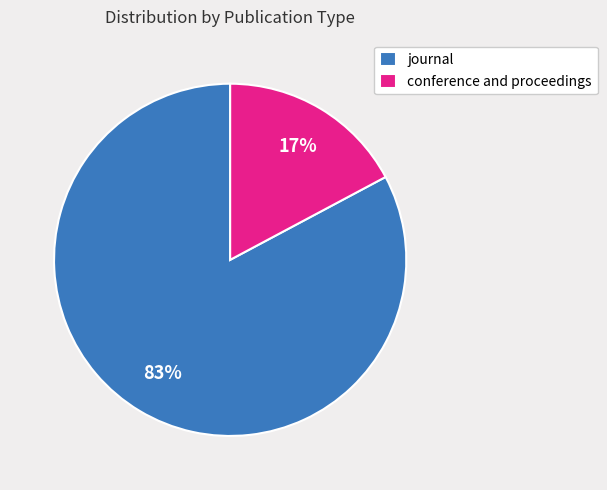

The journal slice represents 72% of the pie. True or false?

False